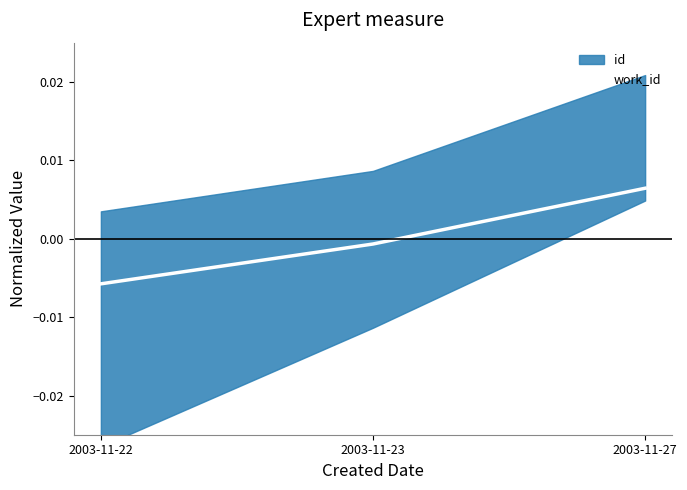

At which category does the chart reach its minimum across all series?

2003-11-22